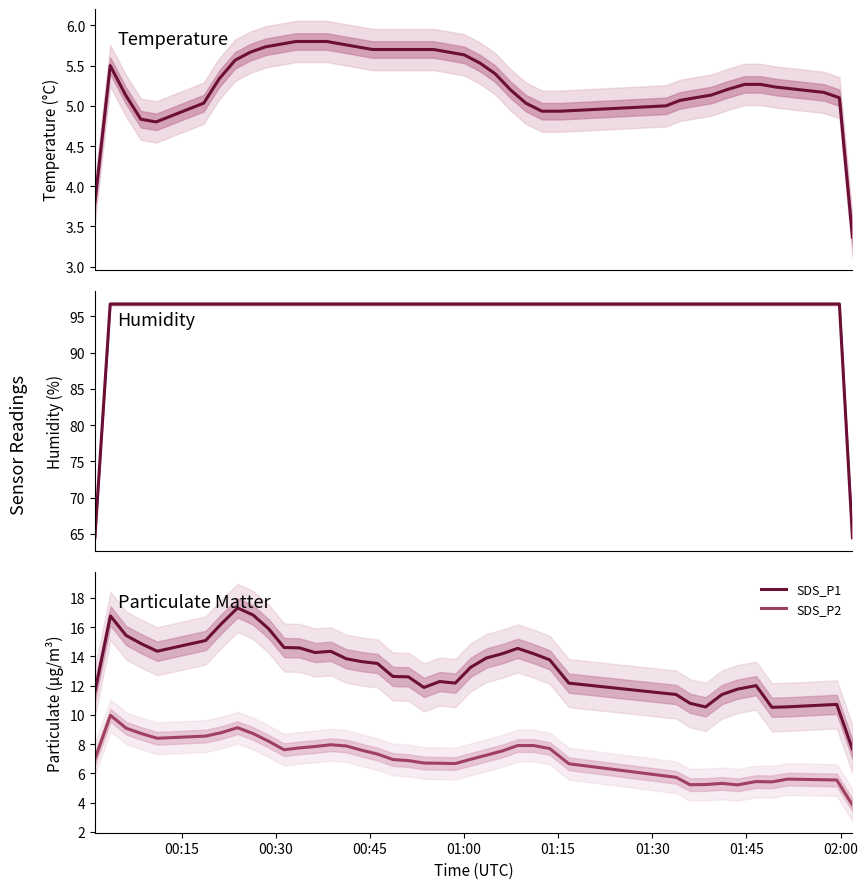

True or false: SDS_P1 and SDS_P2 cross at least once.

False